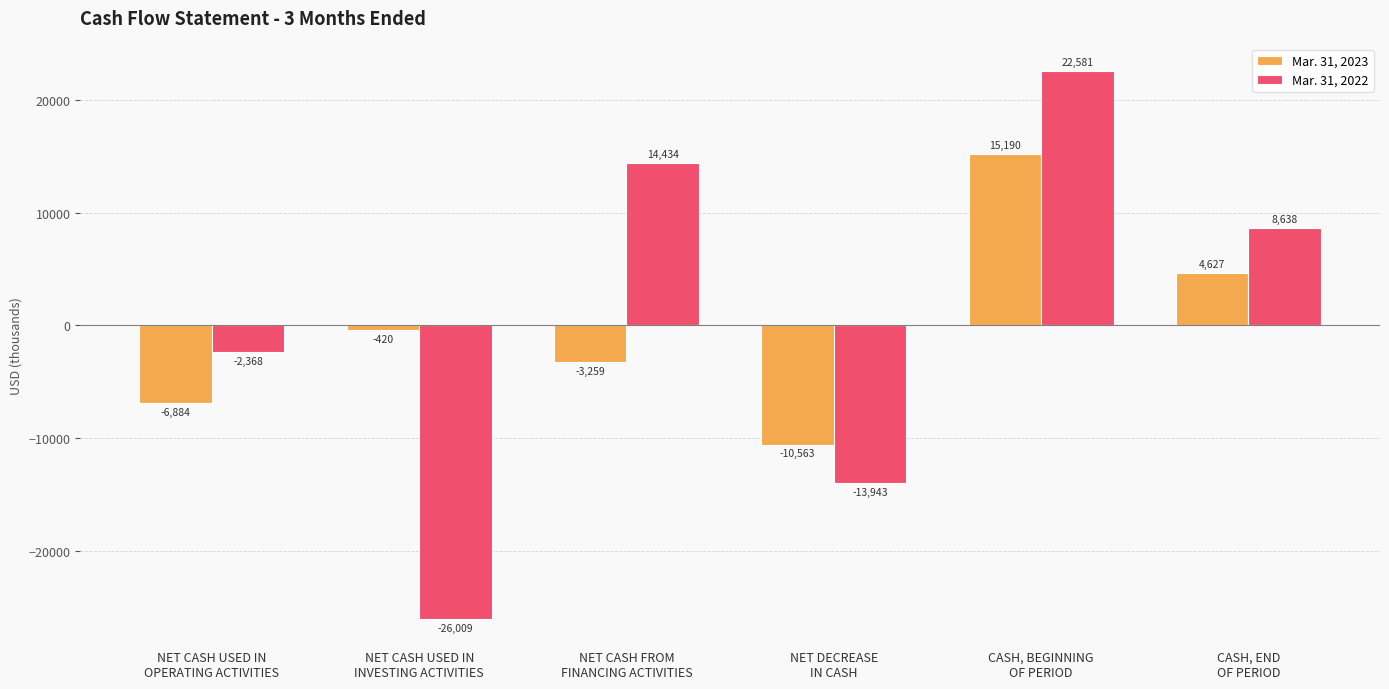

What is the minimum value shown in the chart?

-26009